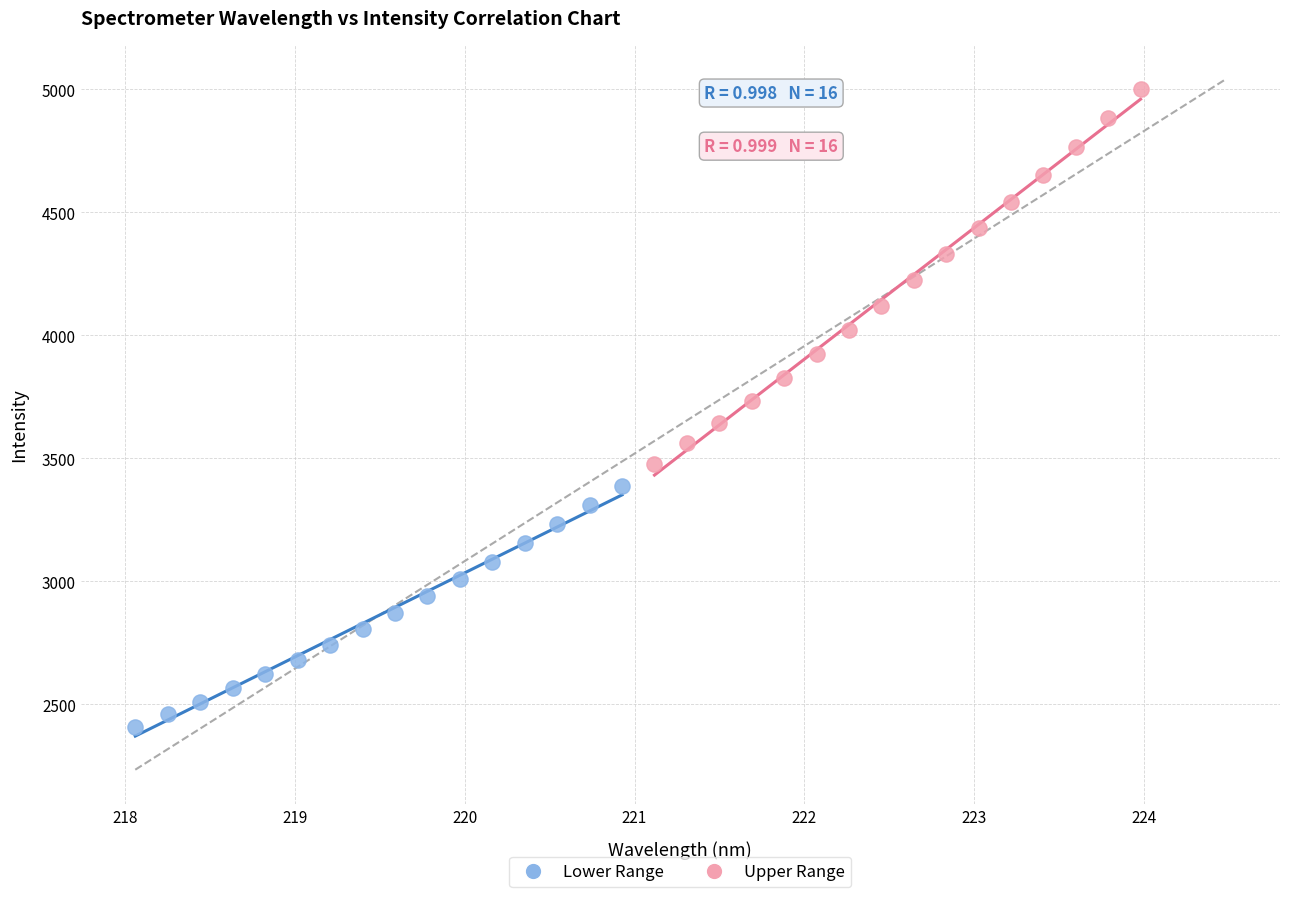

Which series contains the highest Y value?

Upper Range